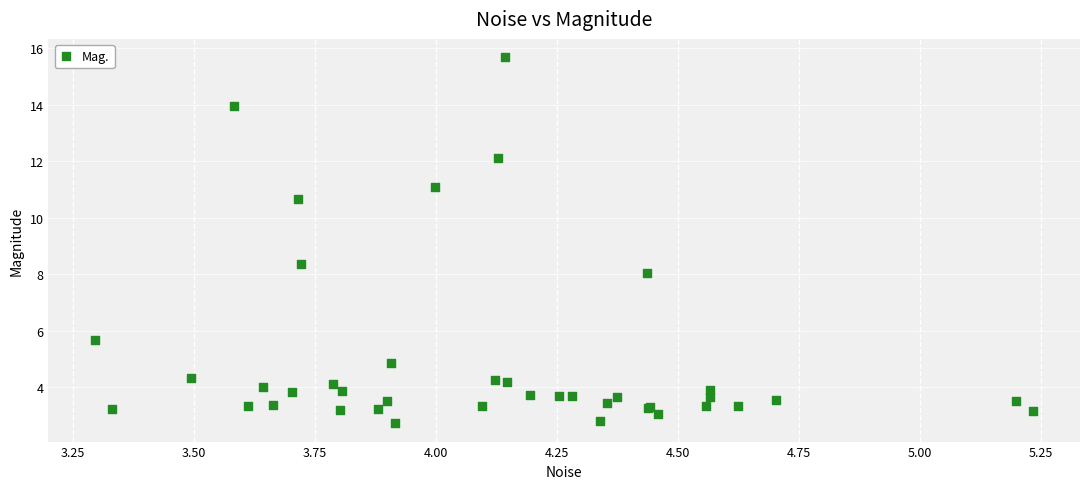

What Y value in the scatter plot is closest to 9?

8.4